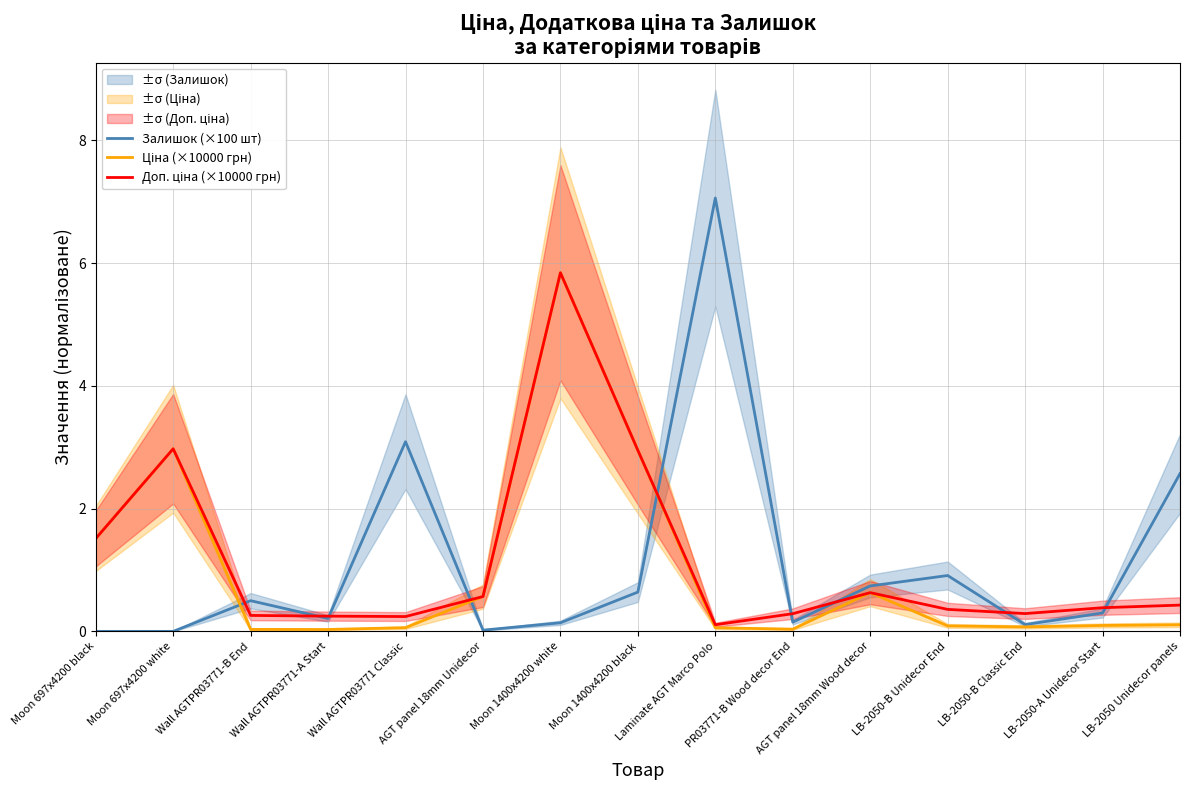

What is the value of the Залишок (×100 шт) point at the 8th from the left?

0.6